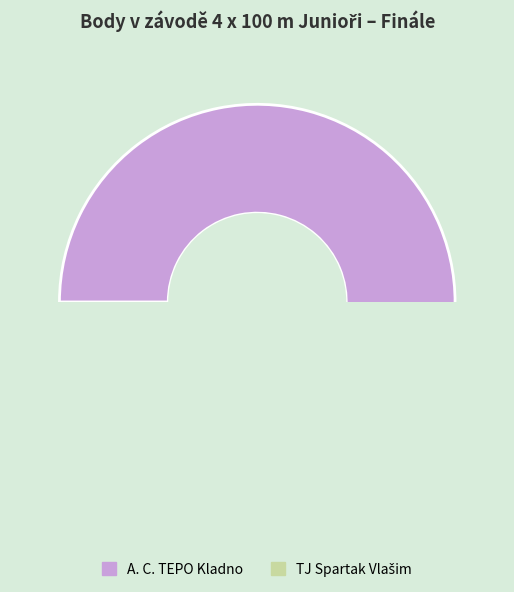

Is TJ Spartak Vlašim the majority of the pie?

No